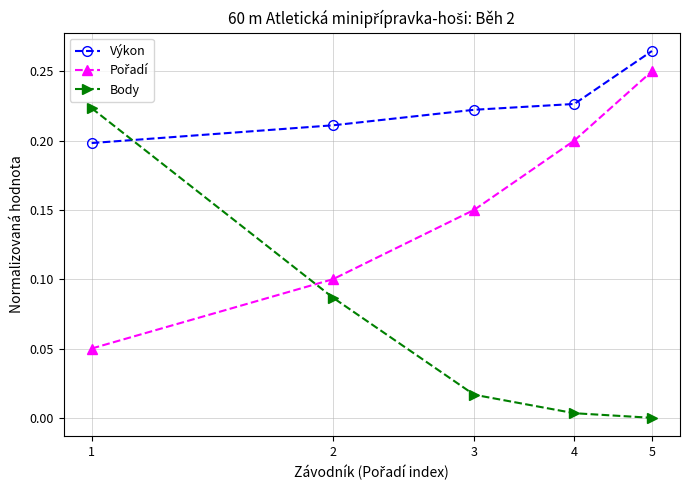

Which series has the largest total across all categories?

Výkon